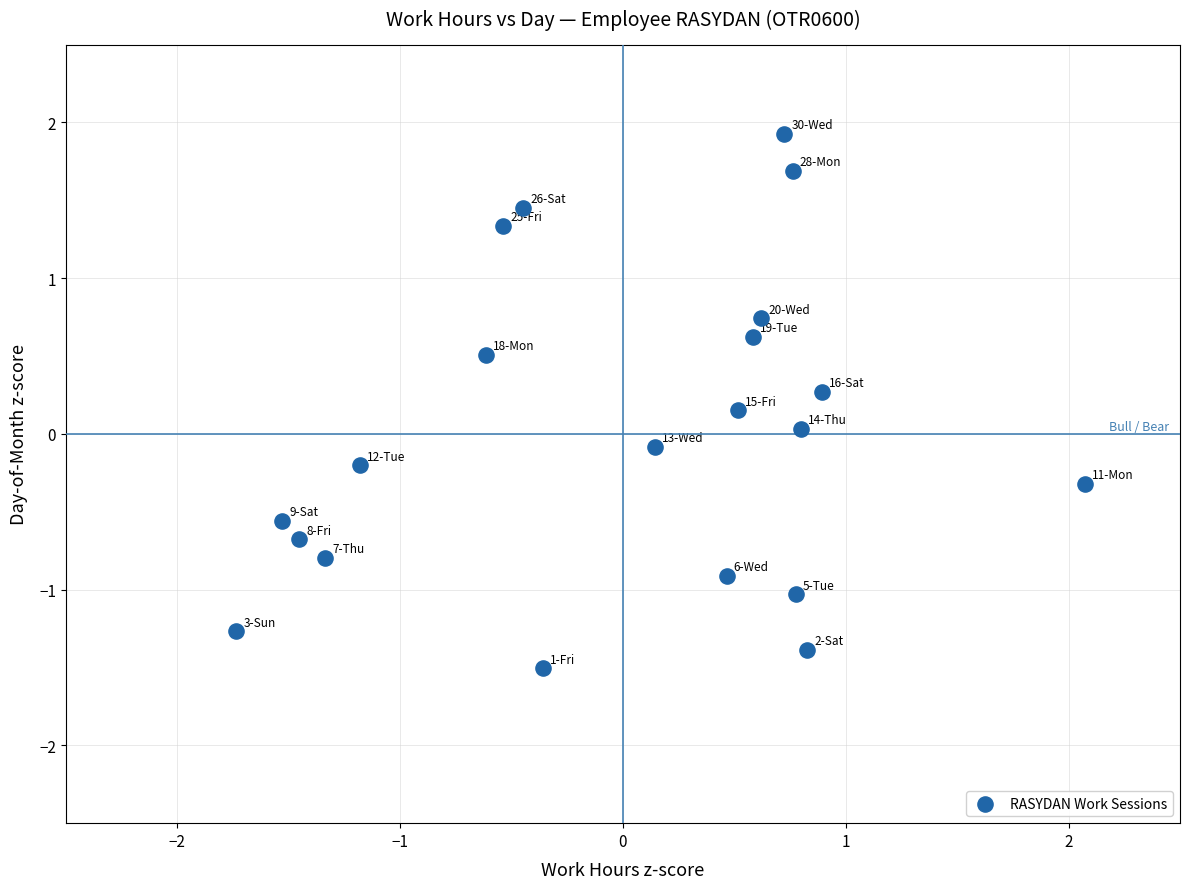

What is the range of X values (max minus min)?

3.8